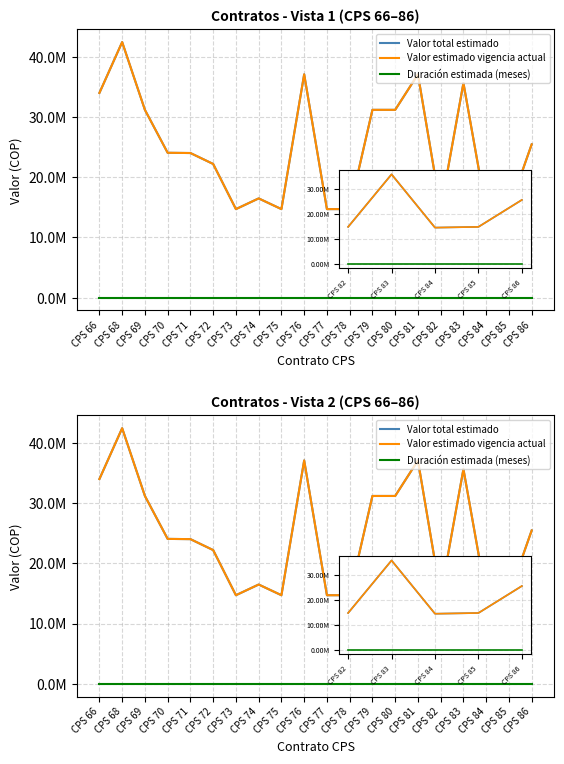

Is it true that Valor estimado vigencia actual equals 22200000 at CPS 72?

True